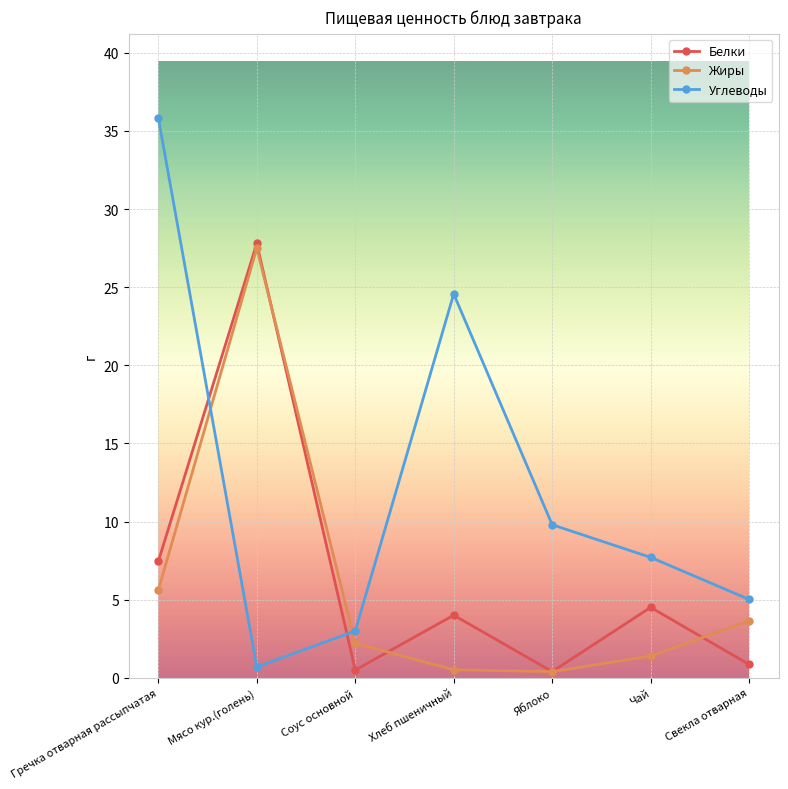

Which series ends up on top after the final intersection of Белки and Жиры?

Жиры